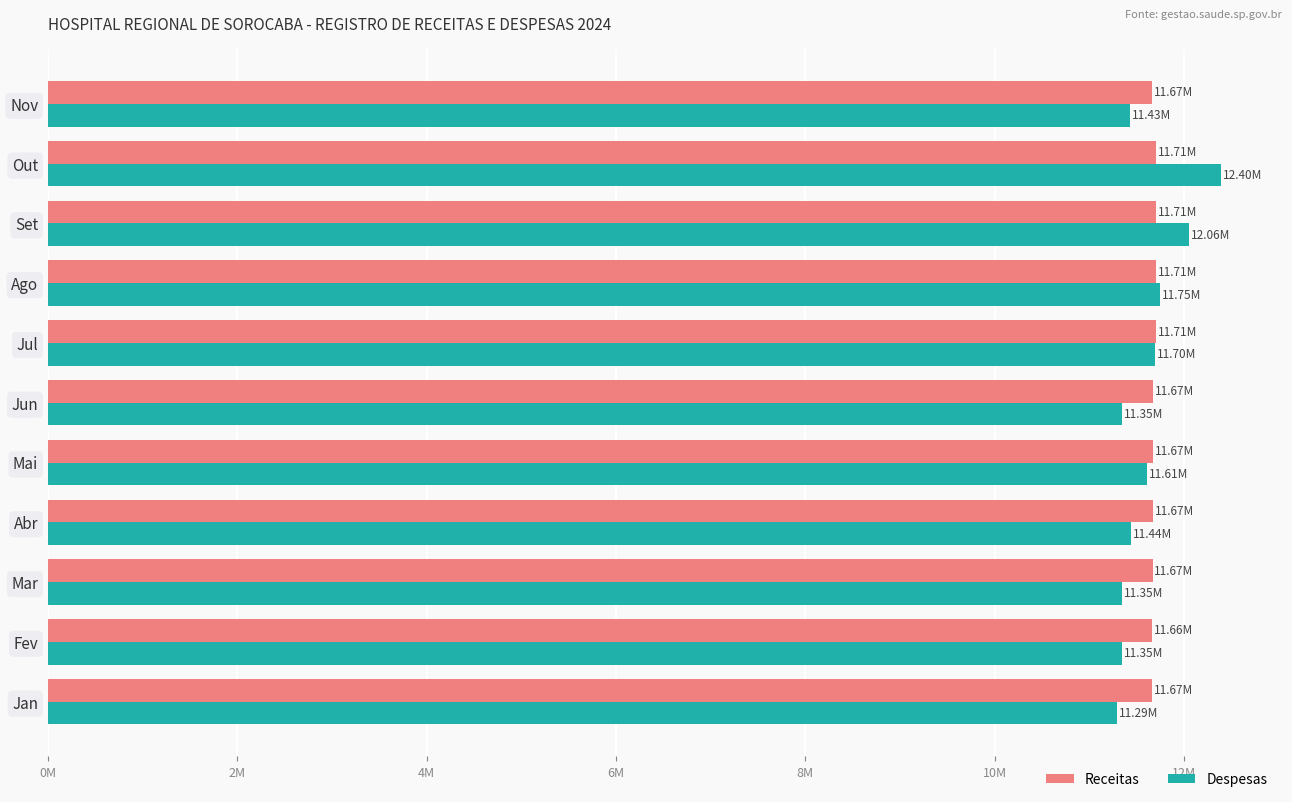

What are all the series names shown in the legend?

Receitas, Despesas